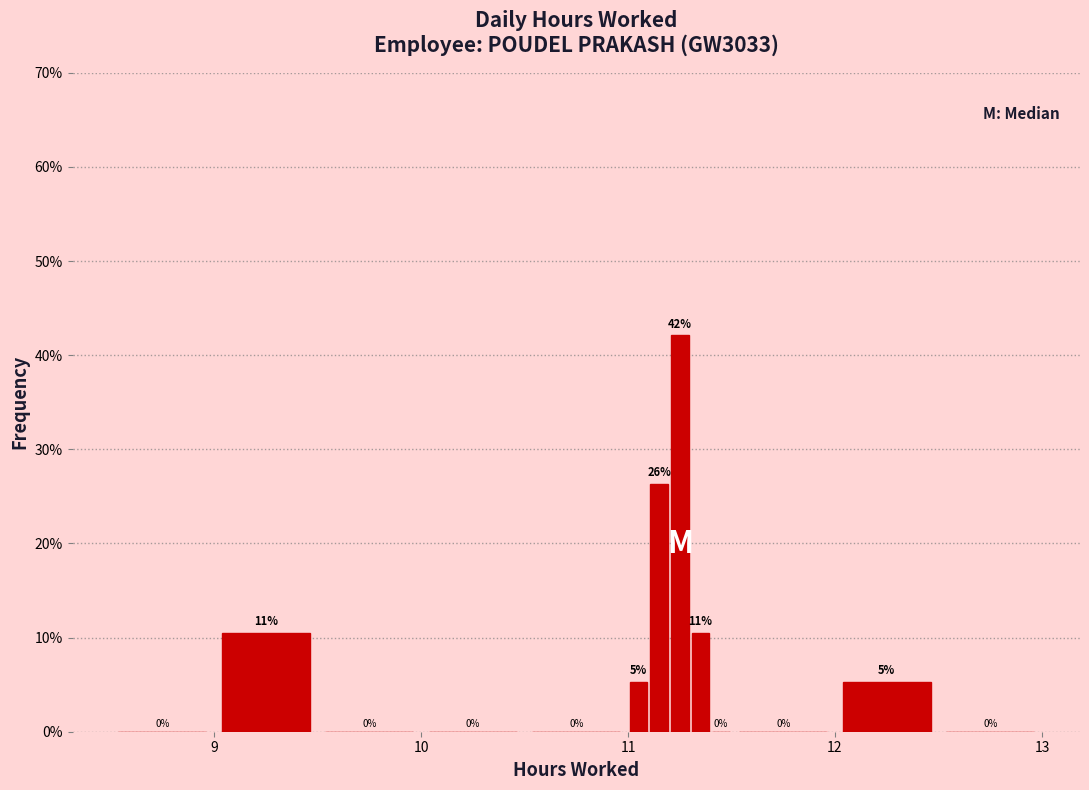

Read against the x-axis, roughly where is the centre of the tallest bar?

11.3